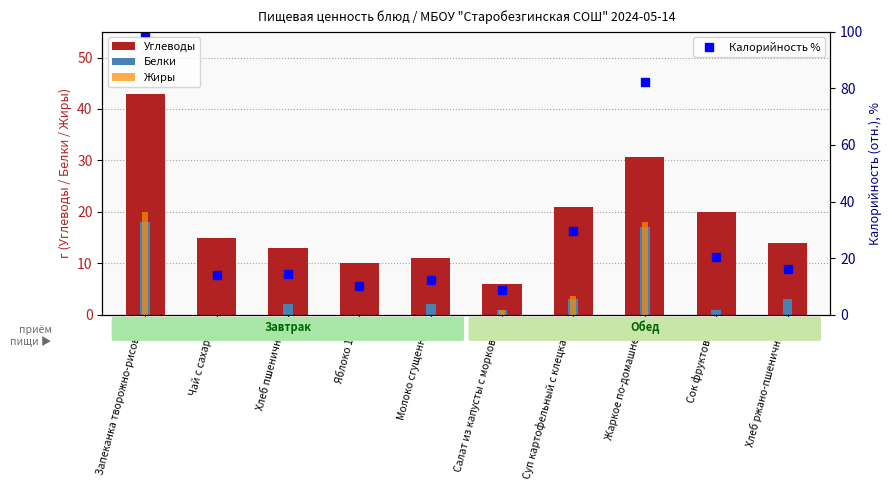

Rank the categories by Углеводы value from lowest to highest.

Салат из капусты с морковью, Яблоко 1шт, Молоко сгущенное, Хлеб пшеничный, Хлеб ржано-пшеничный, Чай с сахаром, Сок фруктовый, Суп картофельный с клецками, Жаркое по-домашнему, Запеканка творожно-рисовая